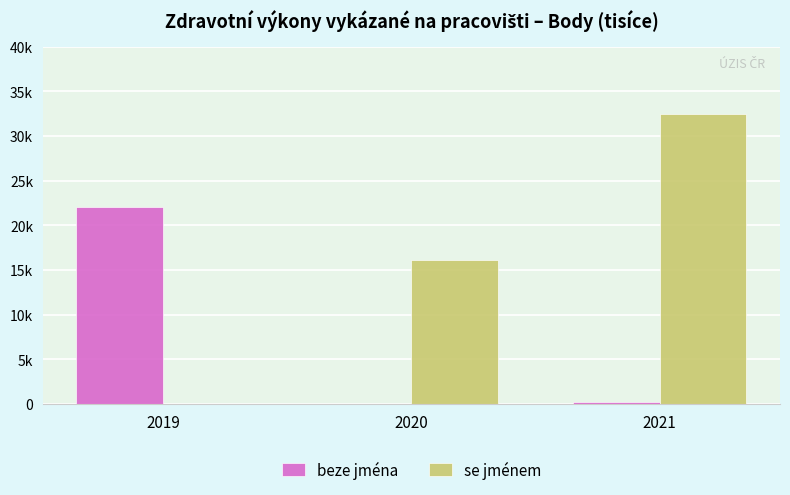

What are all the series names shown in the legend?

beze jména, se jménem